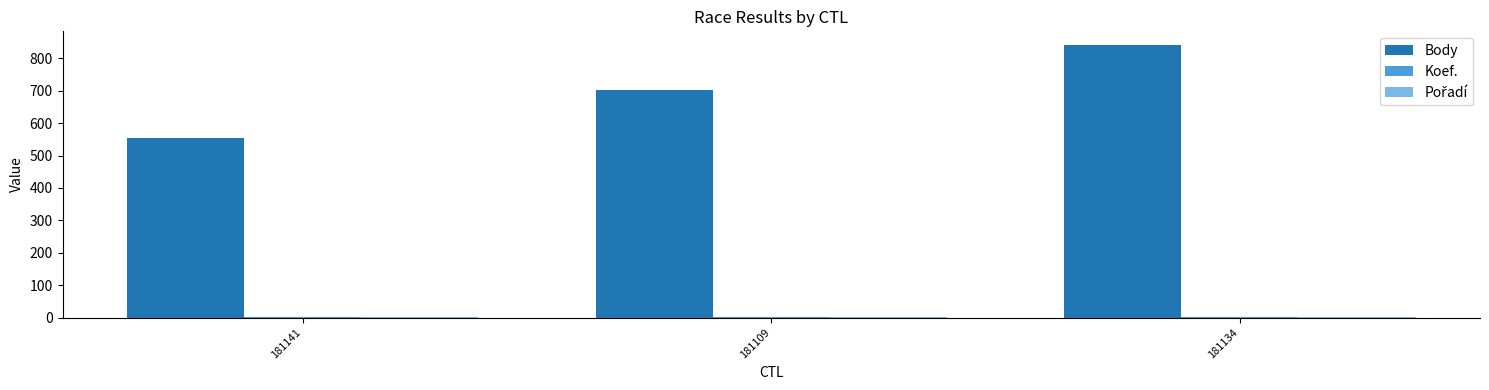

What is the maximum value shown in the chart?

841